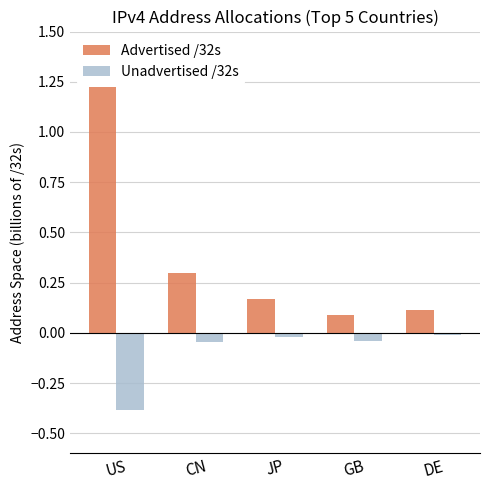

At US, list the series in order from smallest to largest.

Unadvertised /32s, Advertised /32s